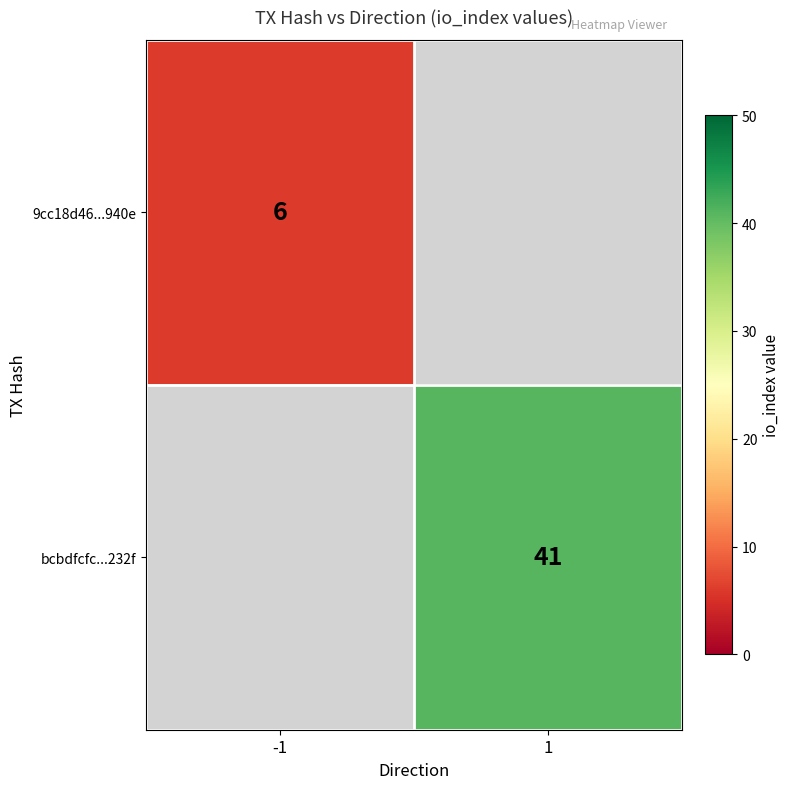

True or false: bcbdfcfc...232f has a value of 13.5 at 1.

False